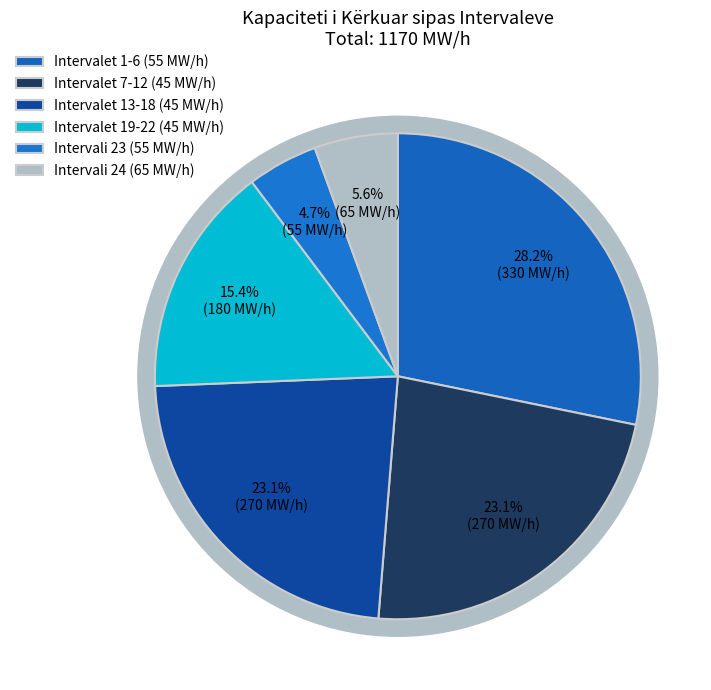

Is there any slice that represents more than half of the pie?

No